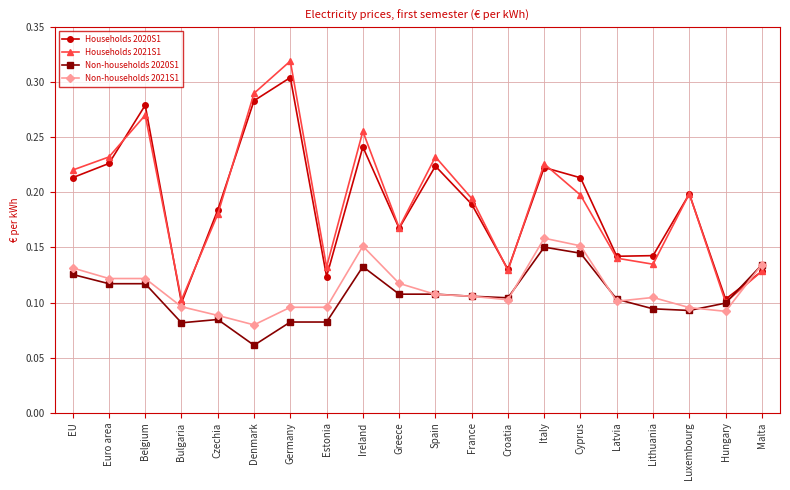

What are all the series names shown in the legend?

Households 2020S1, Households 2021S1, Non-households 2020S1, Non-households 2021S1